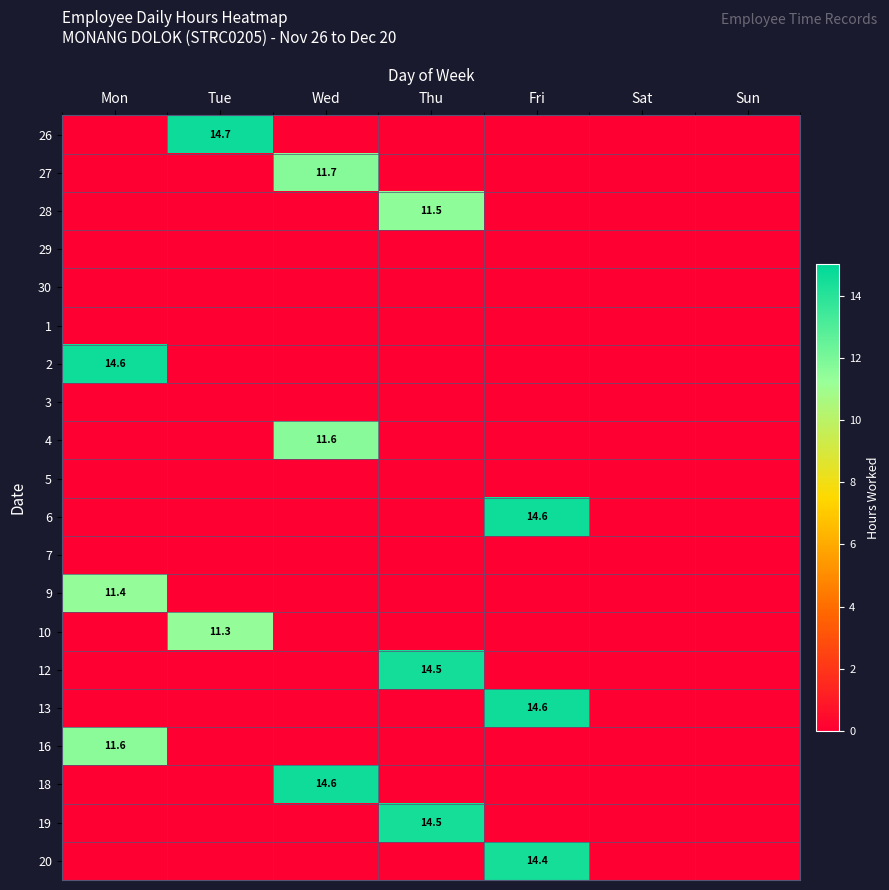

Between Sun and Fri, which is larger?

Sun